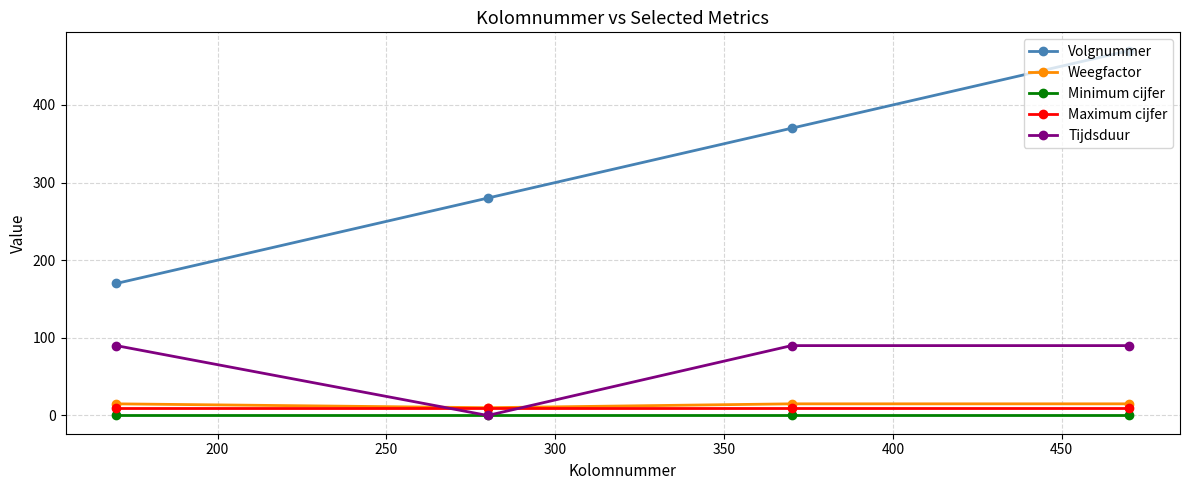

What is the difference between the maximum and minimum values in the Volgnummer series?

300